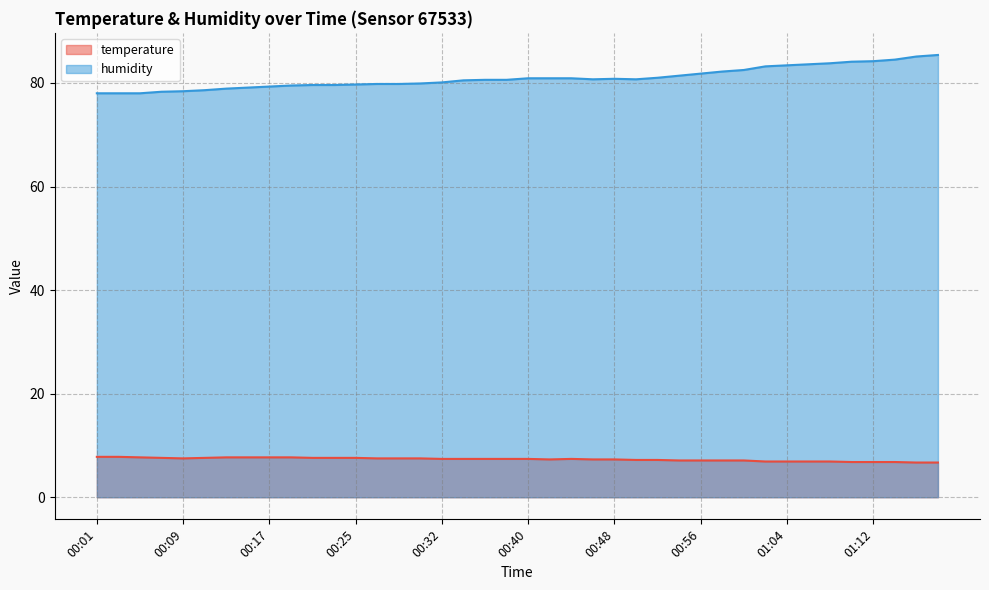

Which series changed the most between 00:09 and 00:34?

humidity